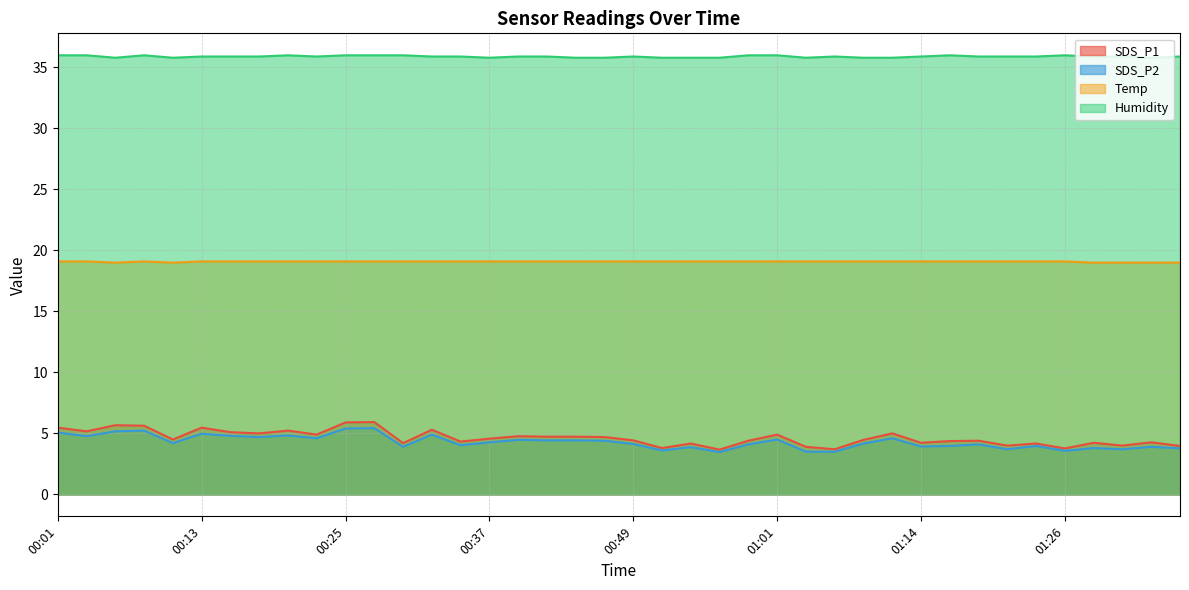

At how many categories does at least one series exceed 35?

40